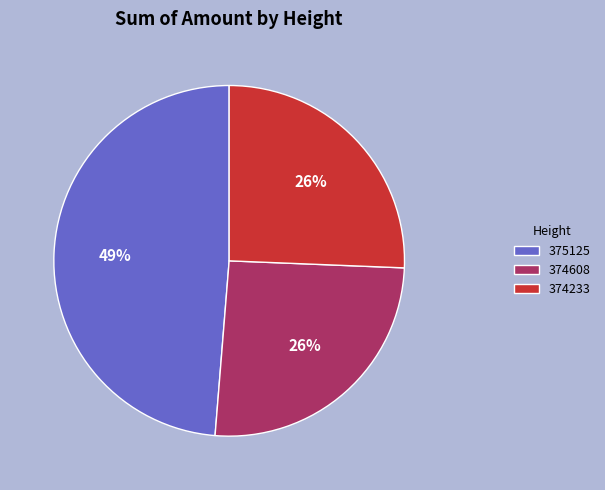

True or false: 374233 accounts for 26% of the total.

True